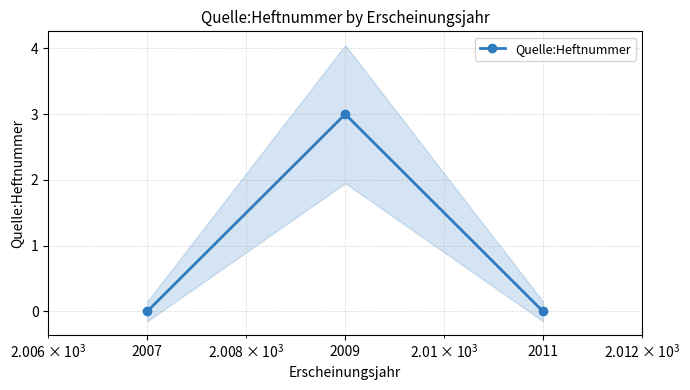

How many lines are shown in the chart?

1